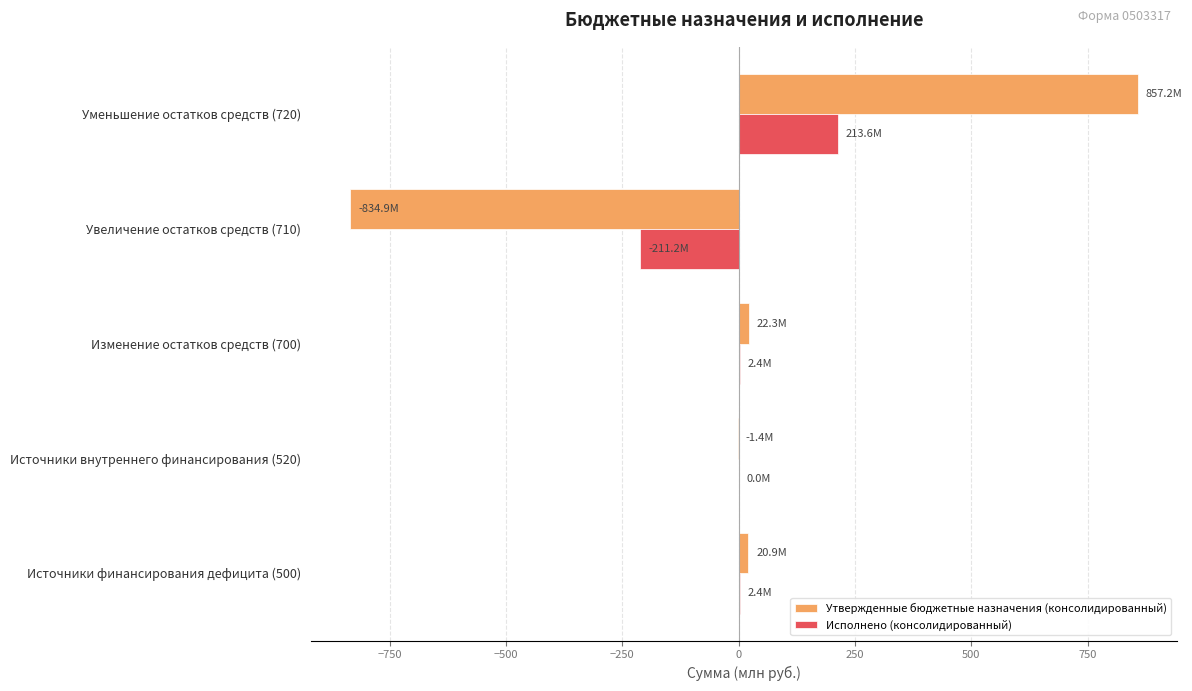

What is the maximum value shown in the chart?

857.2